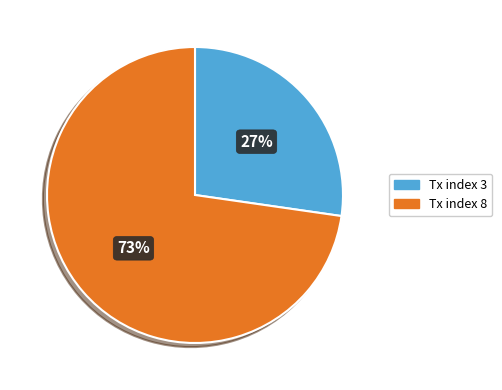

To the nearest percent, what percentage of the pie is Tx index 8?

73%